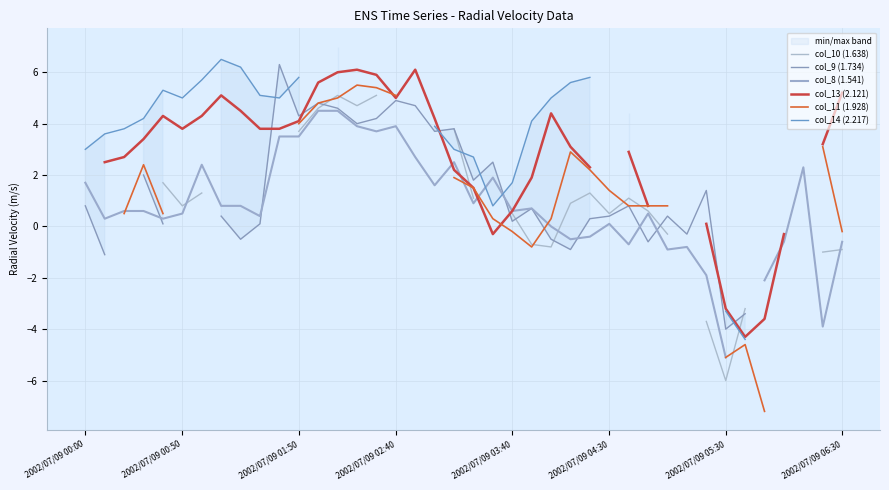

What is the minimum value shown in the chart?

-7.2